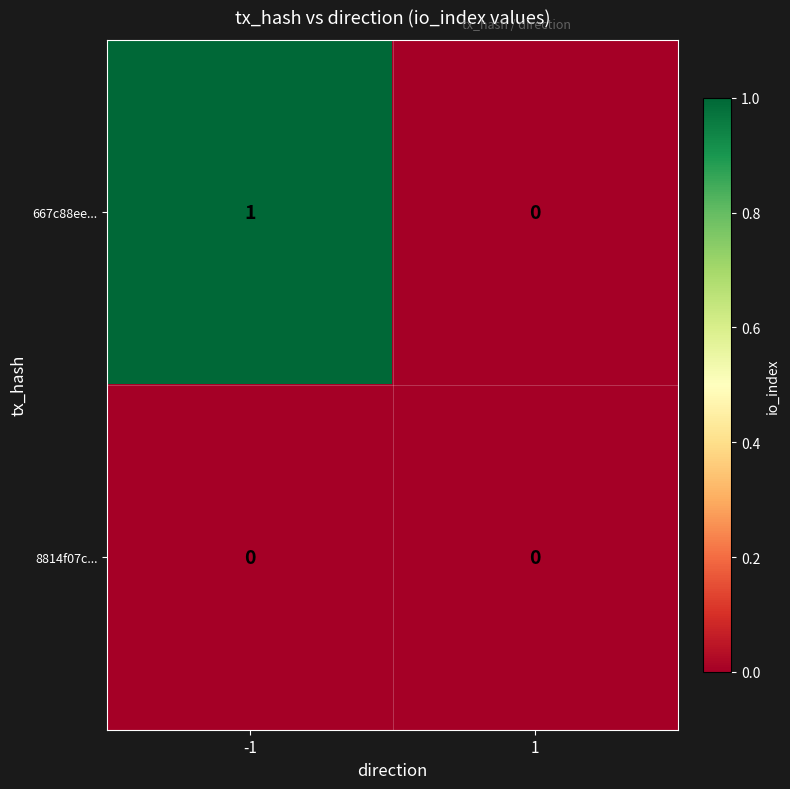

True or false: 667c88ee... has a value of 1 at -1.

True